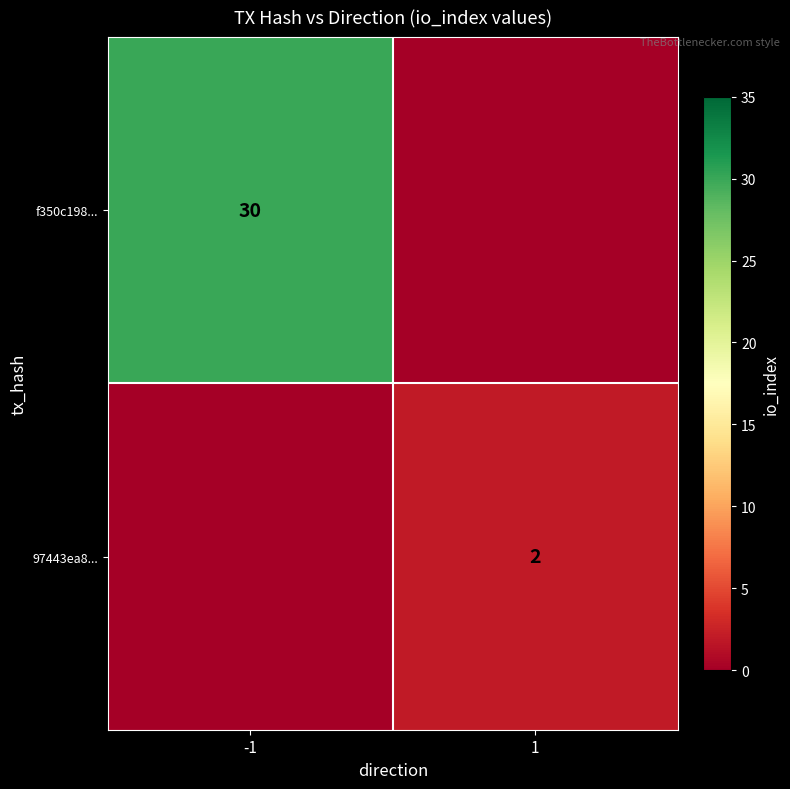

Is it true that 97443ea8... equals 2 at 1?

True